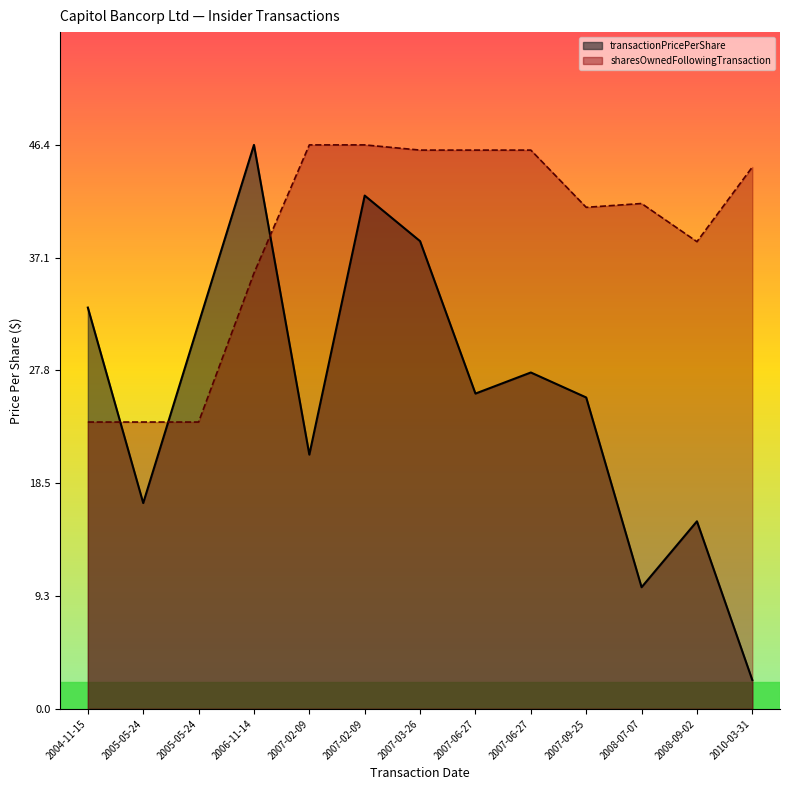

How many data points does each series have?

13